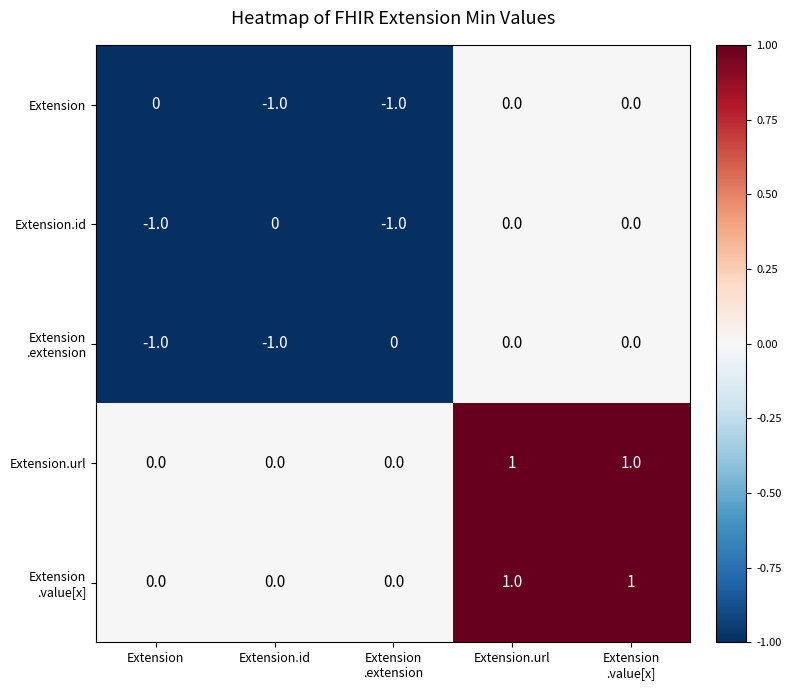

True or false: Extension.url has a value of 0 at Extension.

True